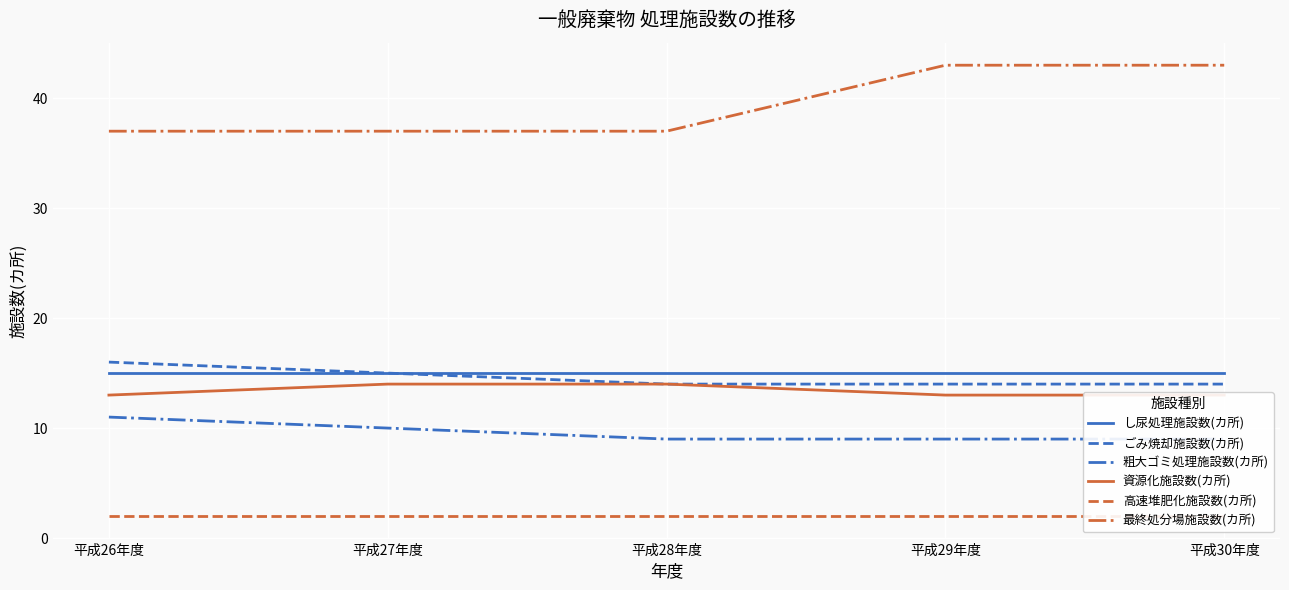

What are all the series names shown in the legend?

し尿処理施設数(カ所), ごみ焼却施設数(カ所), 粗大ゴミ処理施設数(カ所), 資源化施設数(カ所), 高速堆肥化施設数(カ所), 最終処分場施設数(カ所)